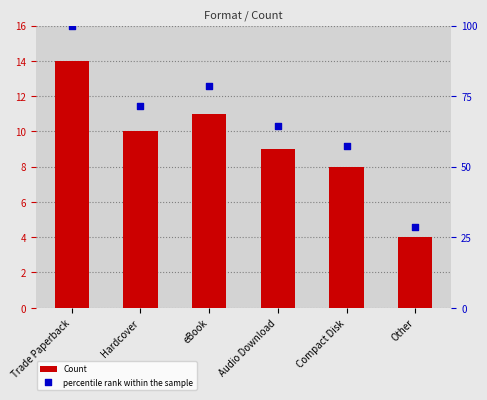

Is the value of Count at Trade Paperback greater than the value of percentile rank within the sample at Hardcover?

No